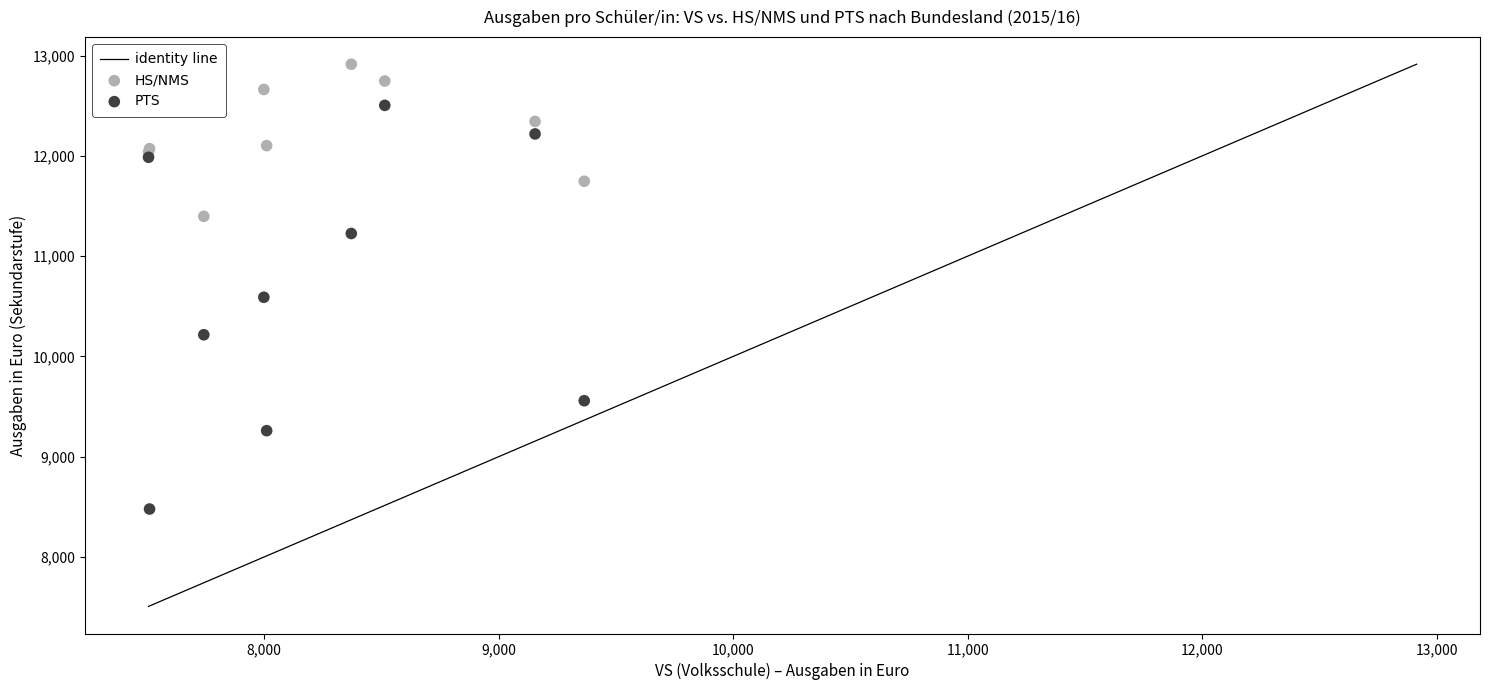

Which series reaches the minimum Y coordinate?

PTS